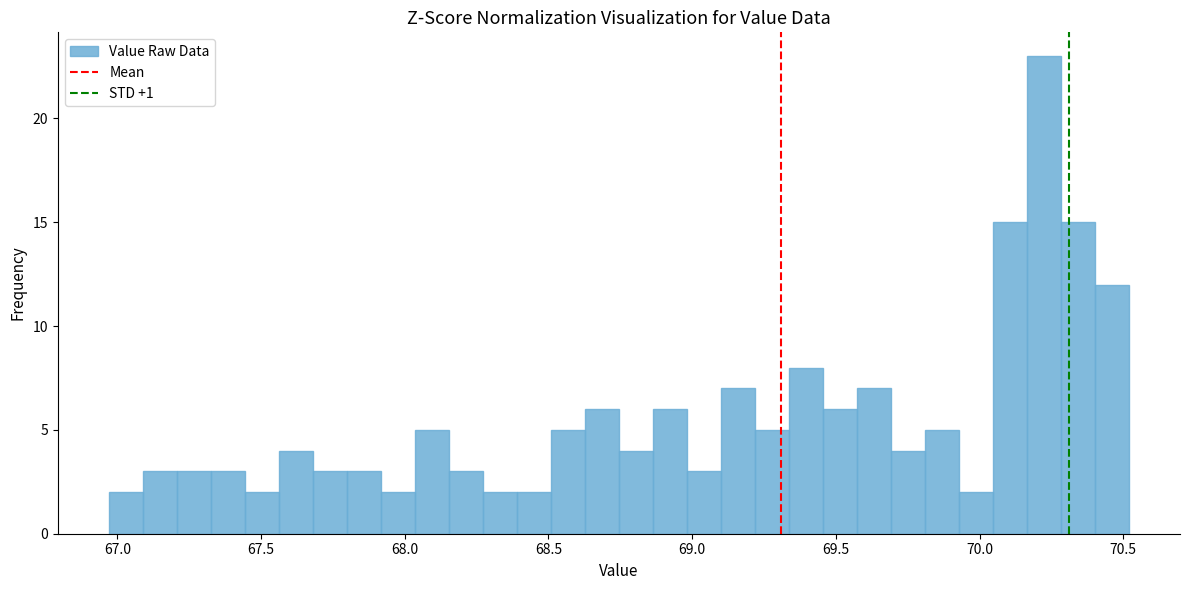

Around what value on the x-axis is the tallest bar? Give the approximate position of its centre, as read against the axis.

70.20